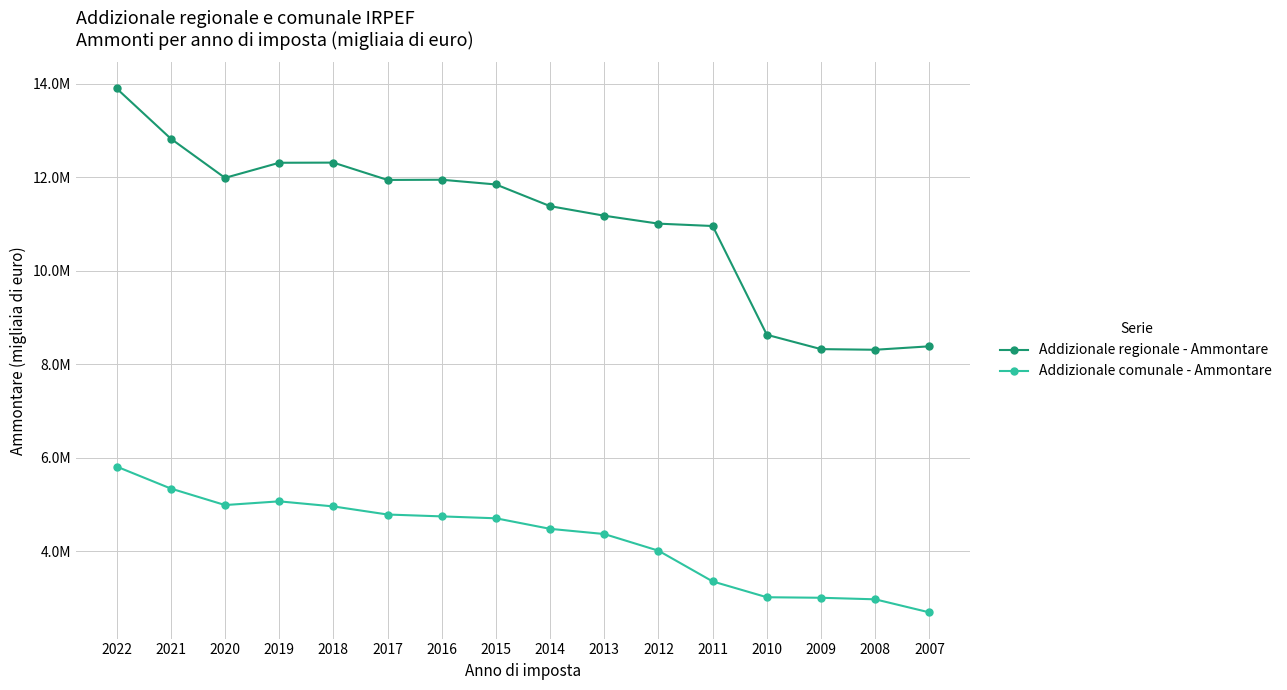

Which category has the highest value across all series?

2022